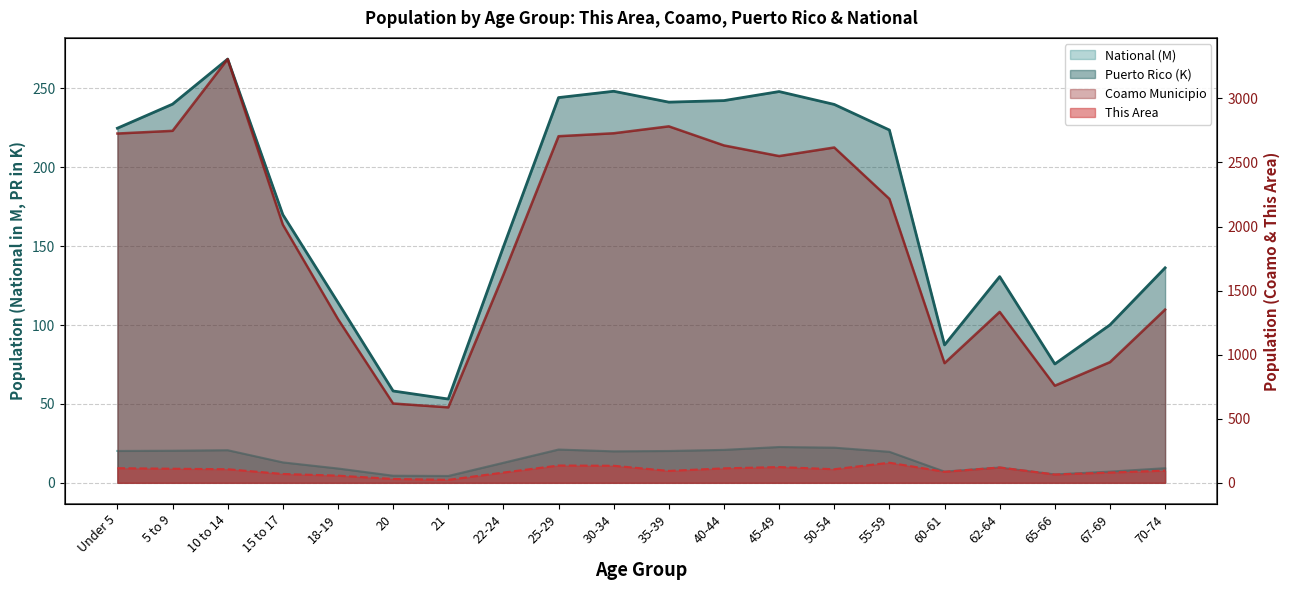

Does the chart display data point markers on the line(s)?

No